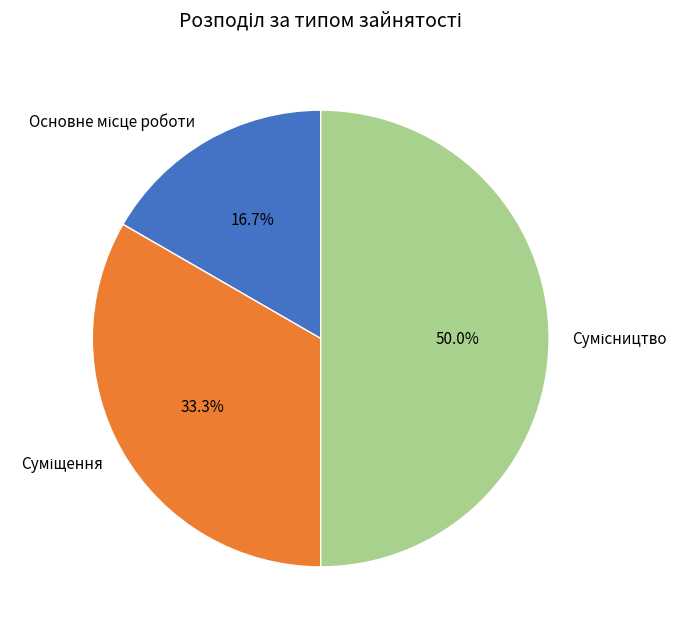

Count the number of slices in the pie.

3